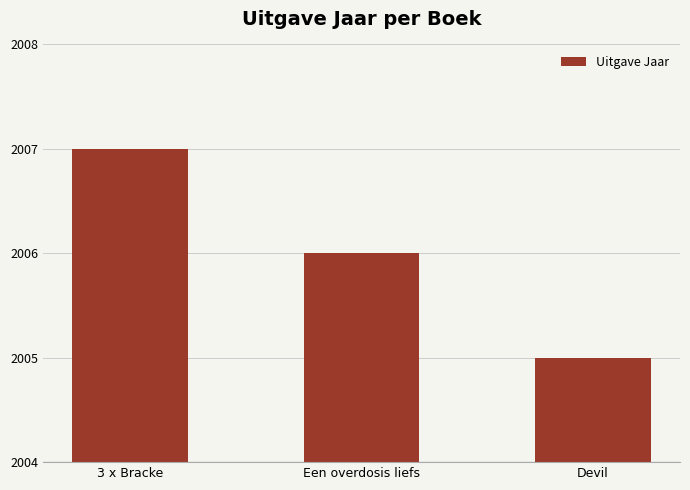

Which label corresponds to the largest value in the chart?

3 x Bracke